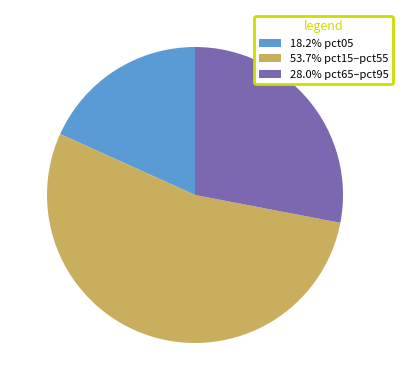

Does 28.0% pct65–pct95 represent more than half of the total?

No